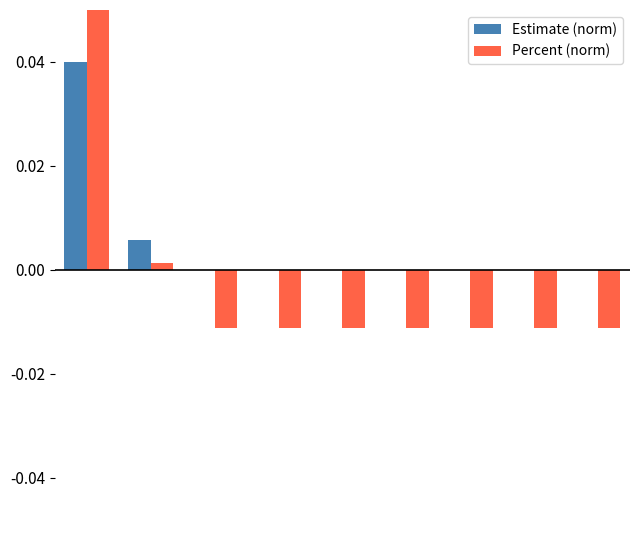

At 0, list the series in order from smallest to largest.

Estimate (norm), Percent (norm)